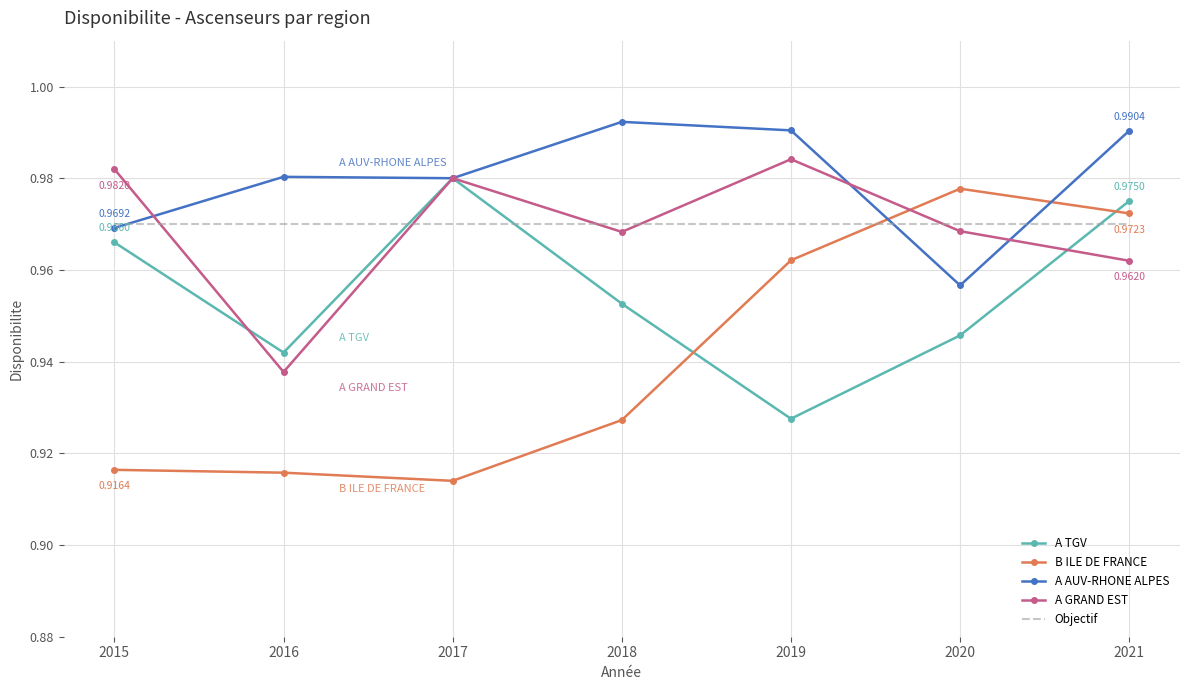

How many interior local valleys does the A GRAND EST series have?

2